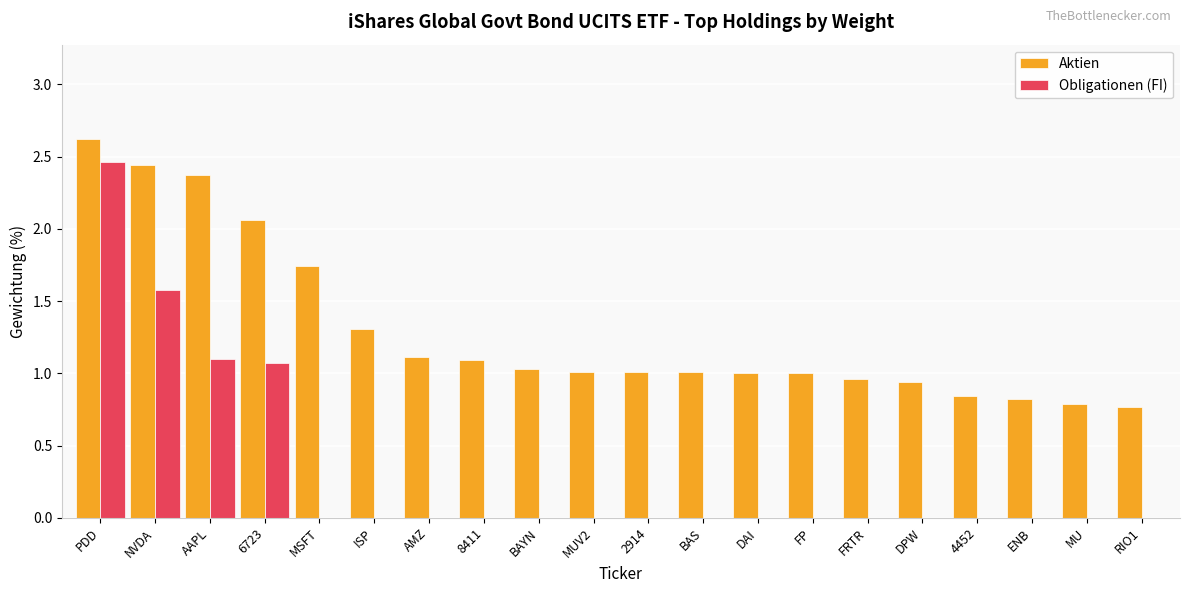

Between MSFT and AMZ, which series saw the biggest shift?

Aktien